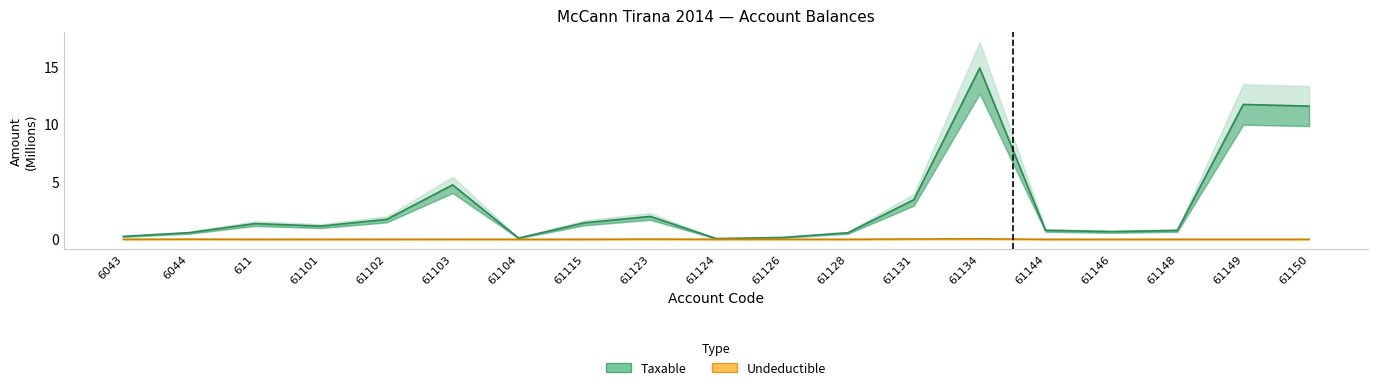

Which category has the highest value in the Taxable series?

61134